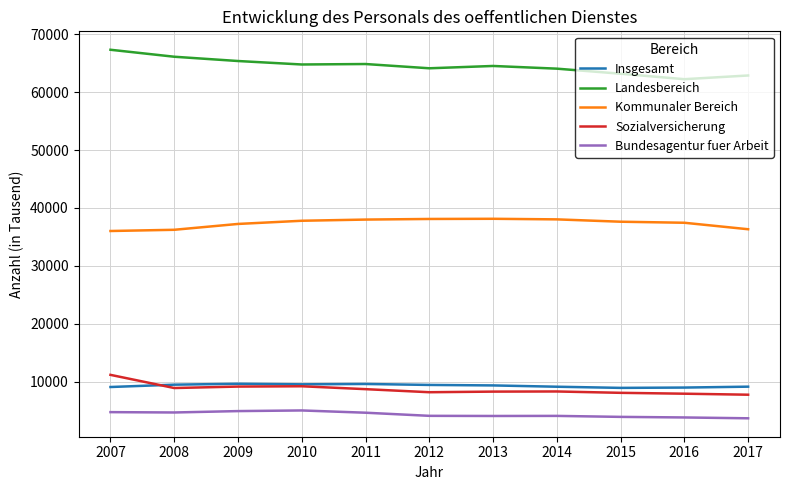

The Insgesamt series shows 9110 at 2014. True or false?

True